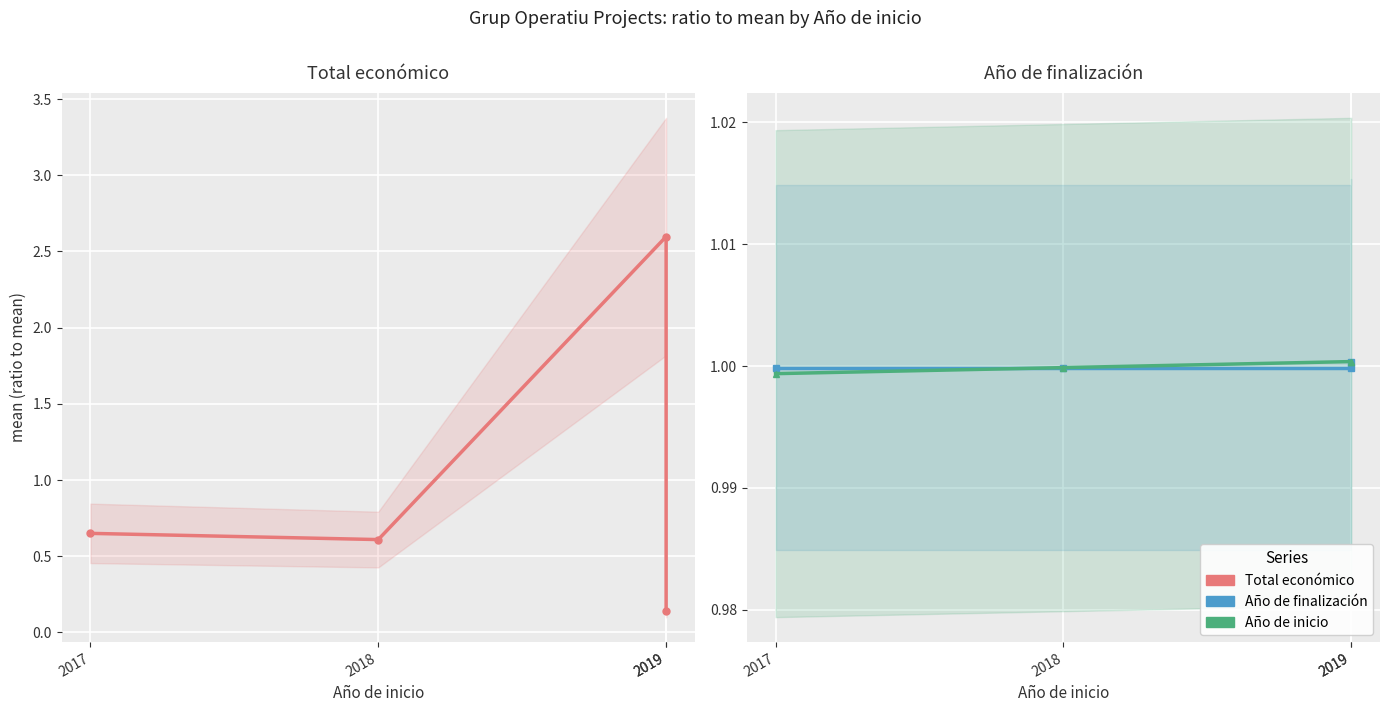

How many categories are shown in the chart?

4